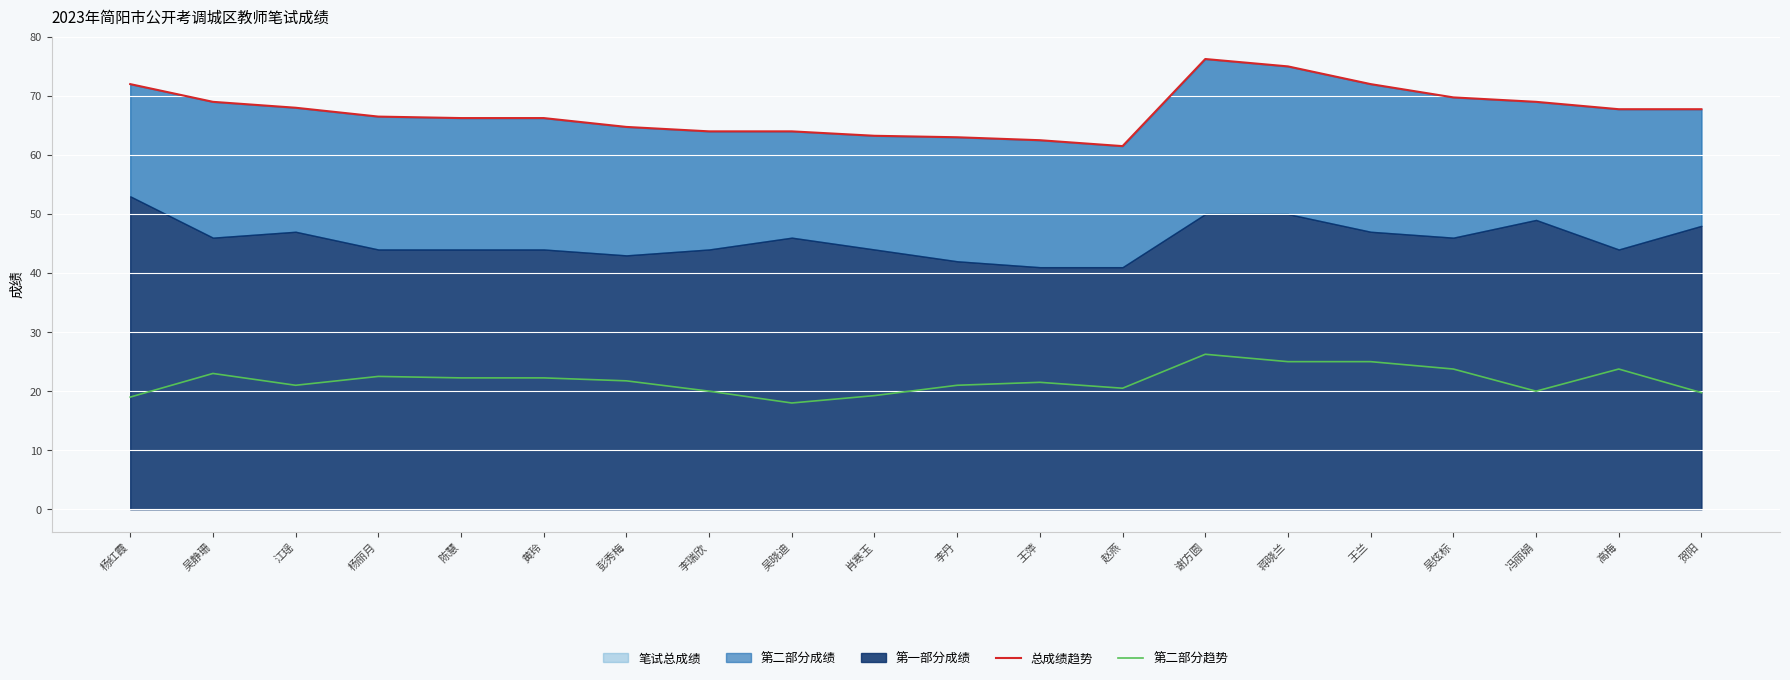

What position from the left is 王萍?

12